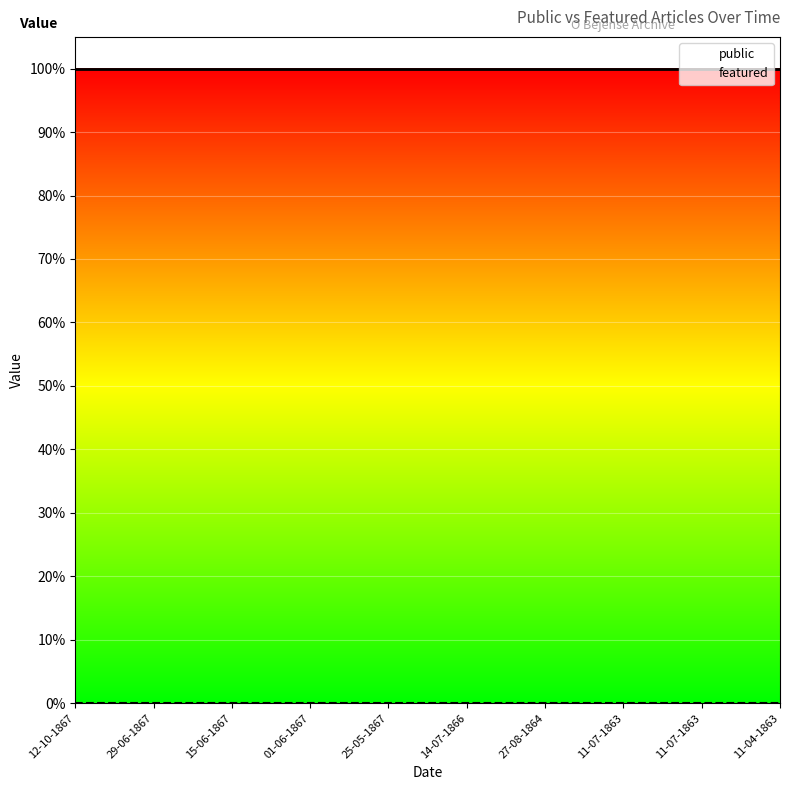

How many lines are shown in the chart?

2